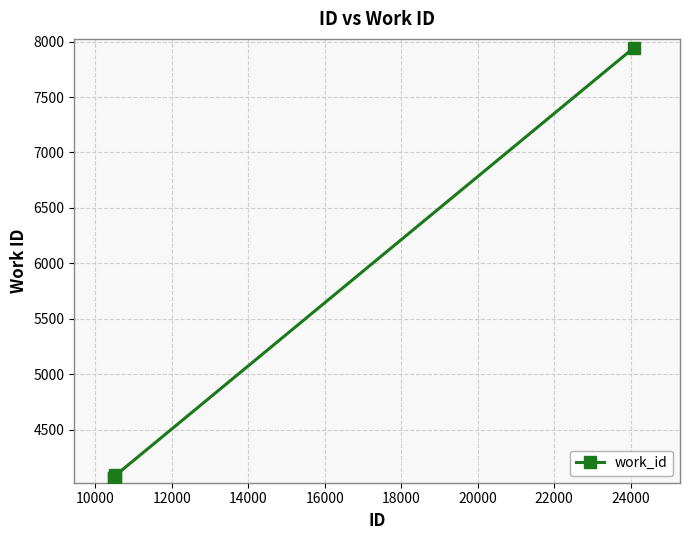

What is the difference between the maximum and minimum values?

3884